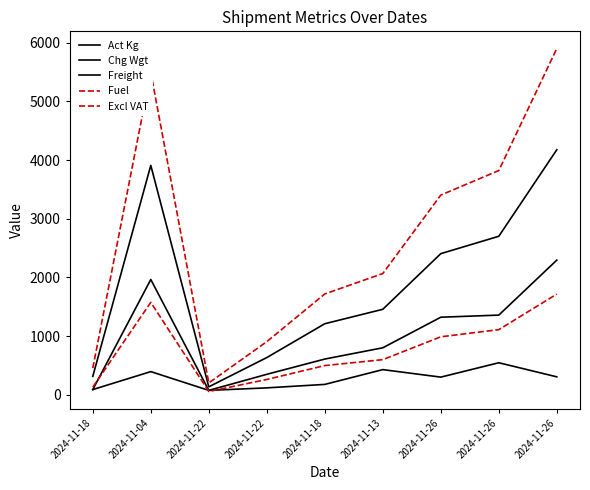

In Excl VAT, how many points are higher than both neighbors (excluding endpoints)?

1